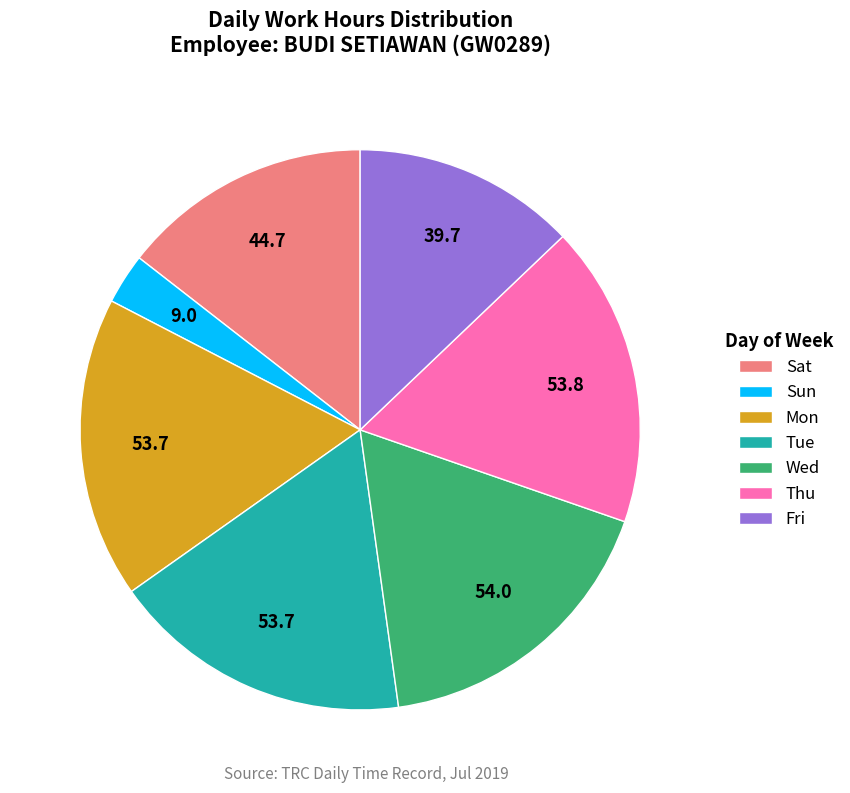

Approximately how many times larger is the value at Tue compared to Sat?

1.2